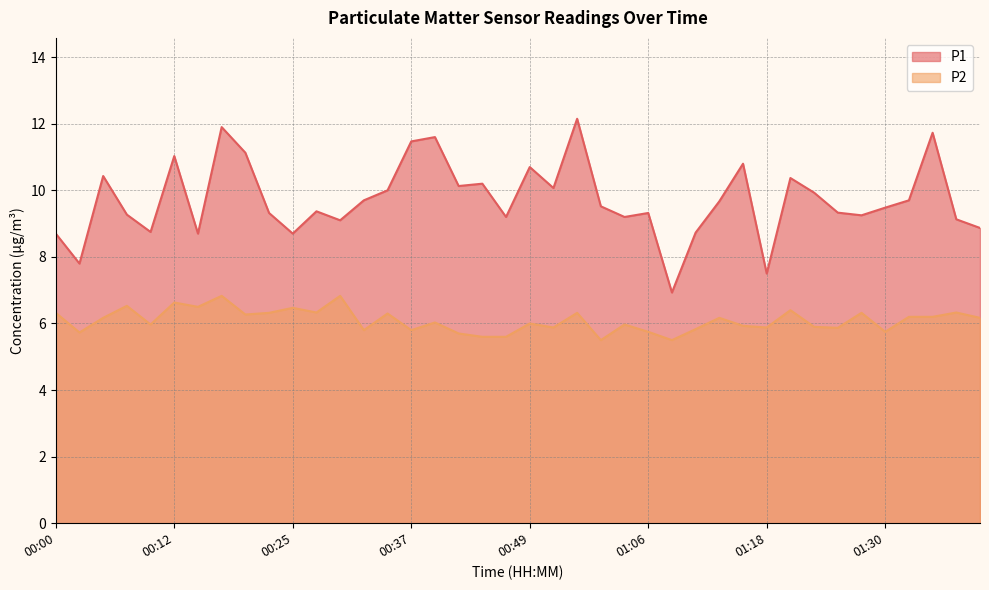

Between 01:16 and 01:40, which series saw the biggest shift?

P1